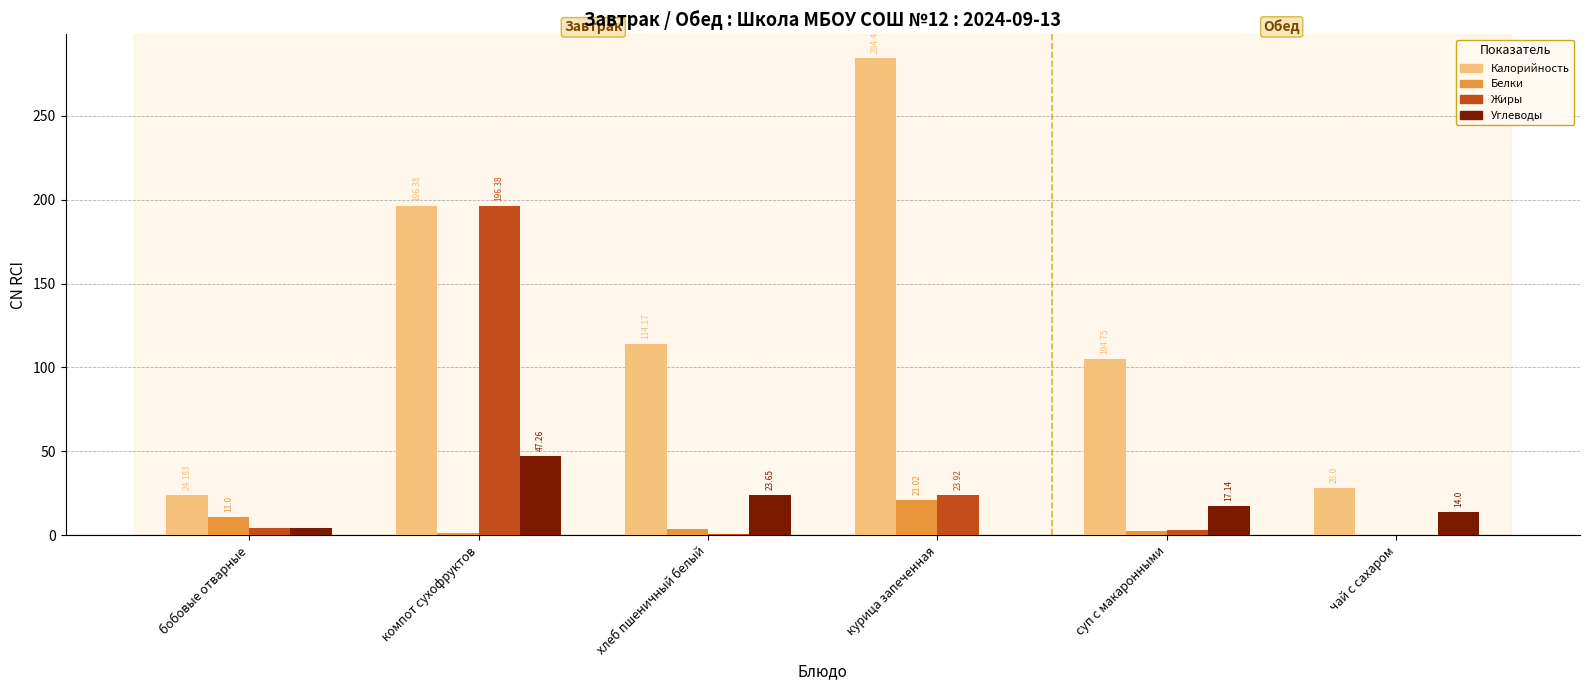

The Углеводы series shows 10.3 at хлеб пшеничный белый. True or false?

False